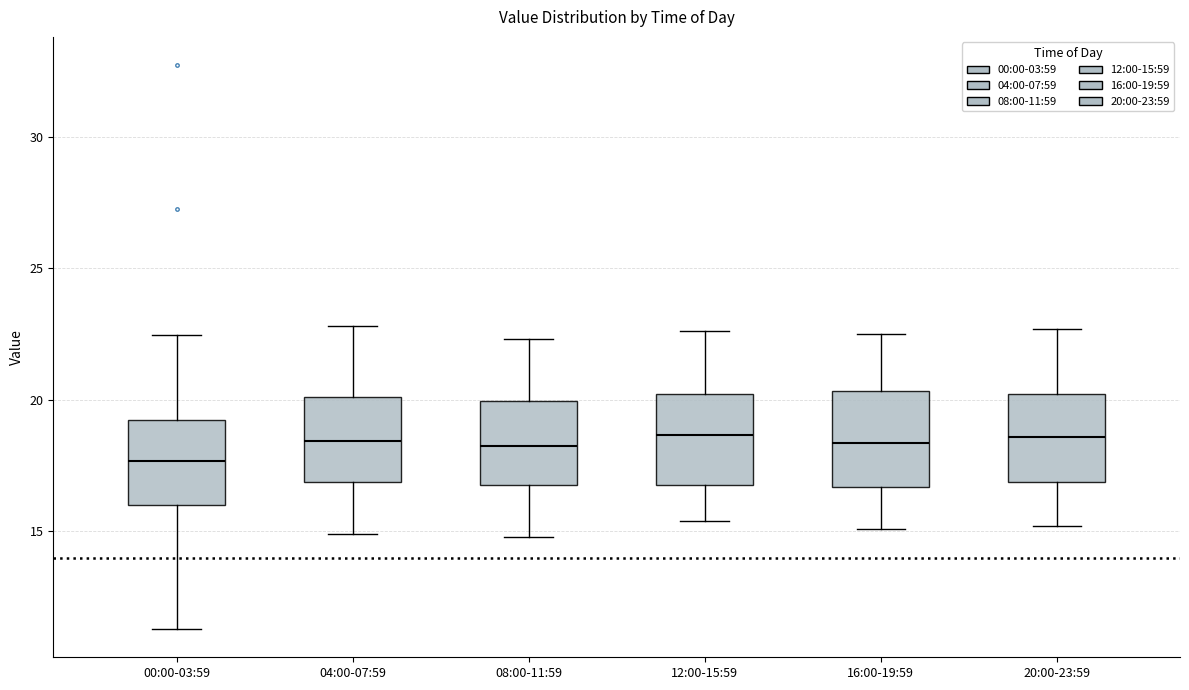

Where is the upper edge of the box for 16:00-19:59 on the y-axis? The values are not printed on the chart, so give them approximately, as read against the axis.

20.5